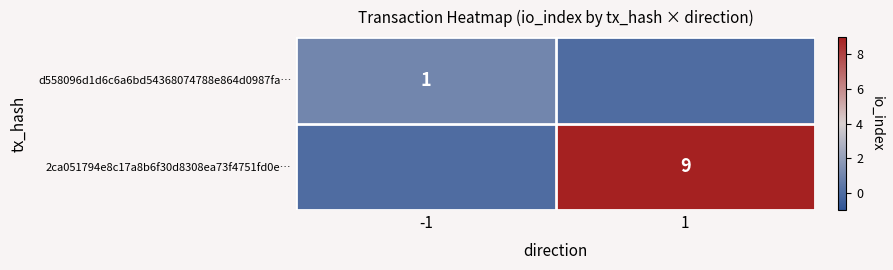

True or false: 2ca051794e8c17a8b6f30d8308ea73f4751fd0e… has a value of 5 at 1.

False